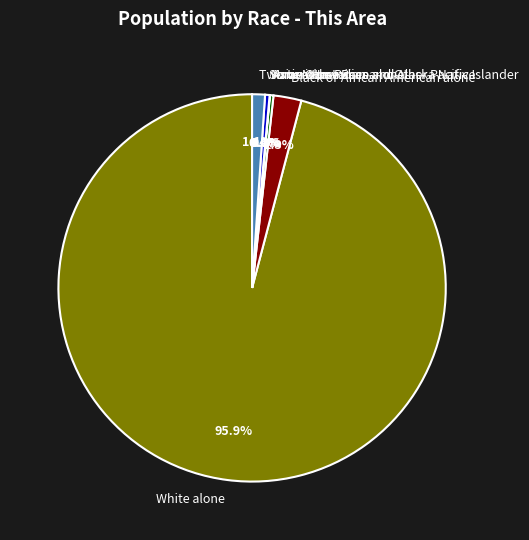

What percentage is the White alone slice, to the nearest percent?

96%